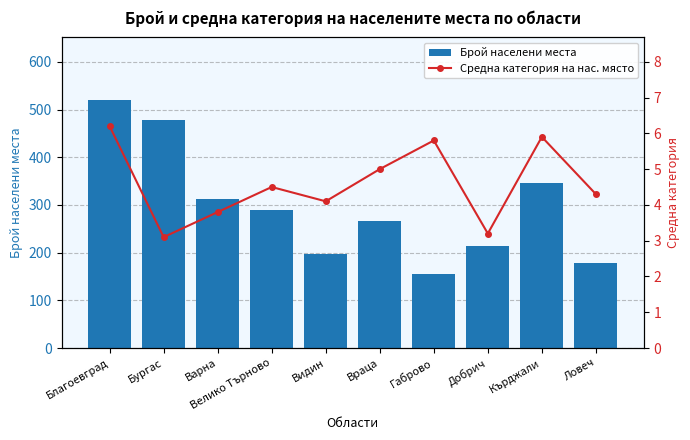

At which label does Брой населени места reach its peak?

Благоевград